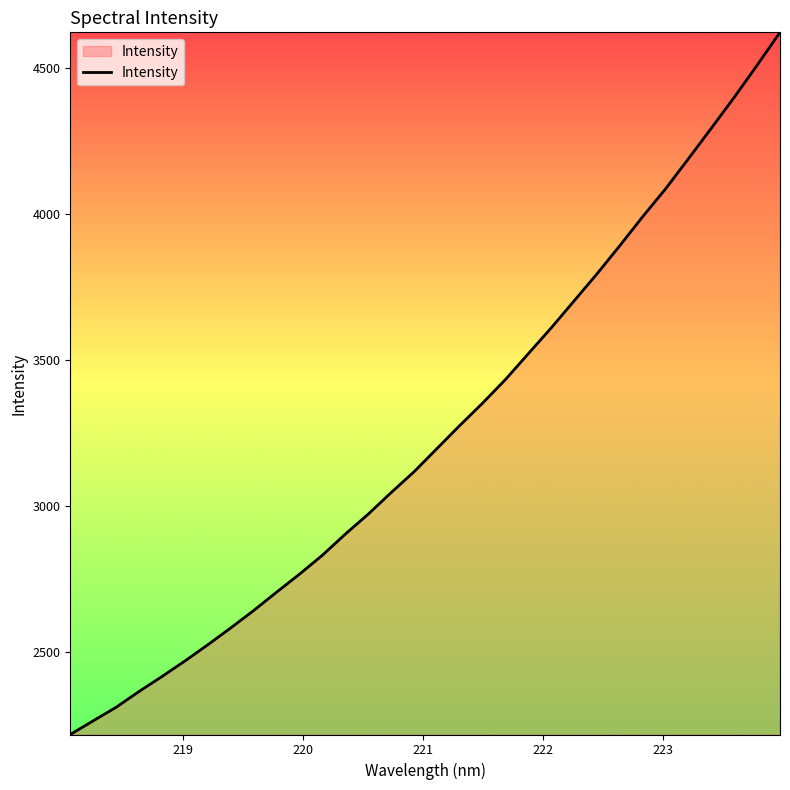

What is the average value?

3250.8